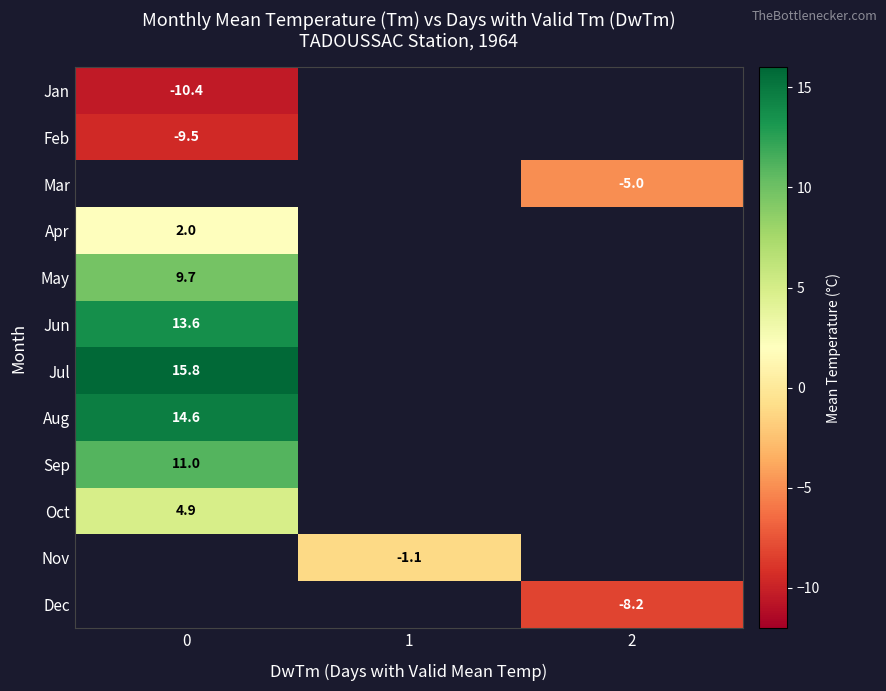

Count the number of categories in the chart.

3